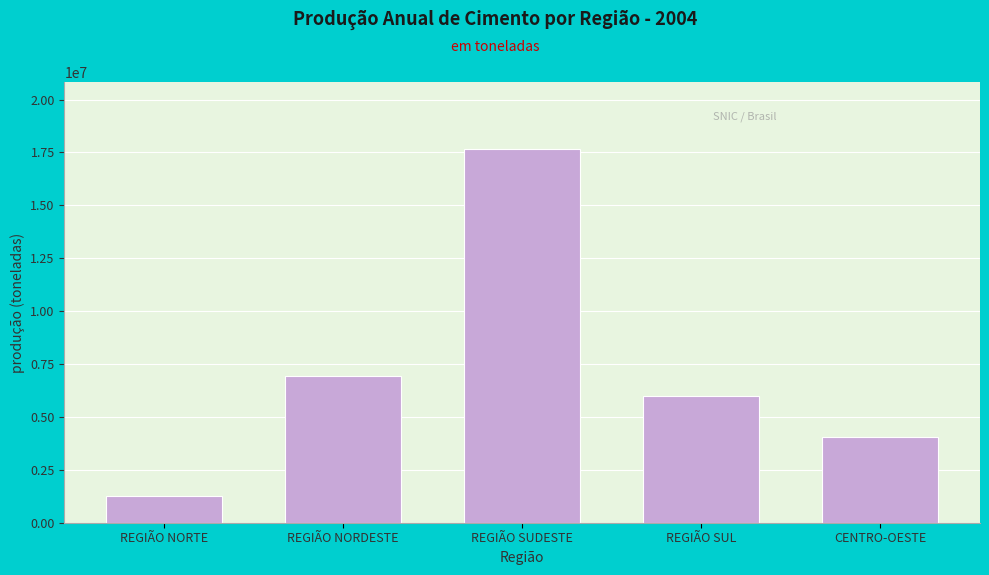

Reading left to right, what are all the values shown in this chart?

1248499	6949492	17647644	5989423	4062230